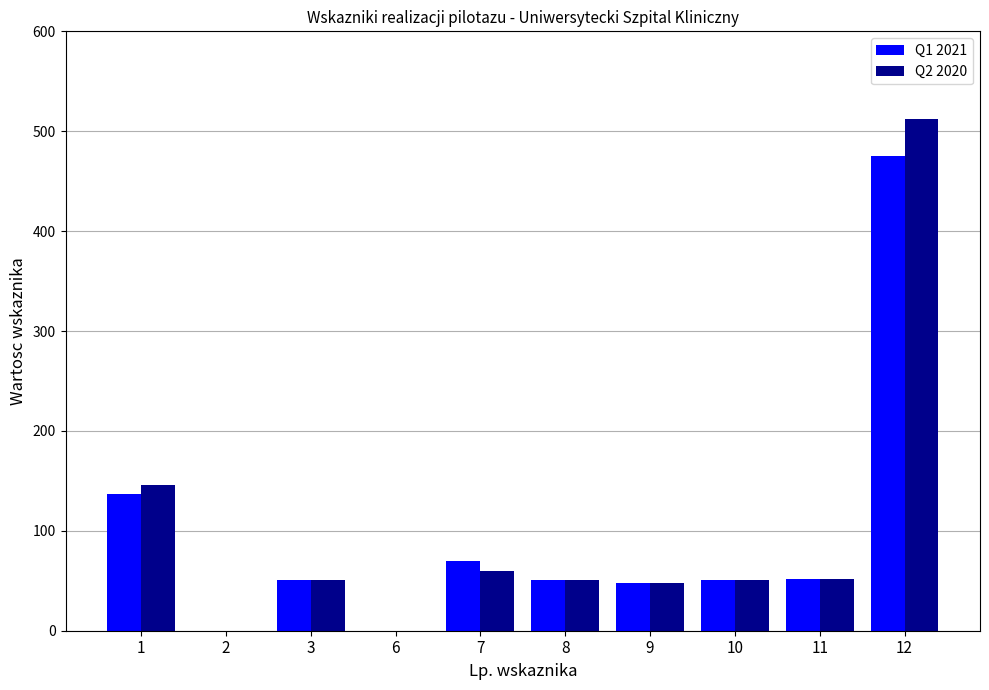

Is it true that Q2 2020 equals 512 at 12?

True